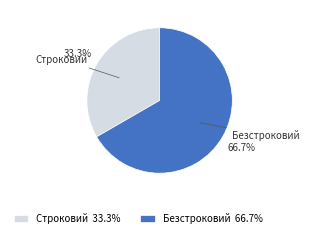

Does Безстроковий represent more than half of the total?

Yes